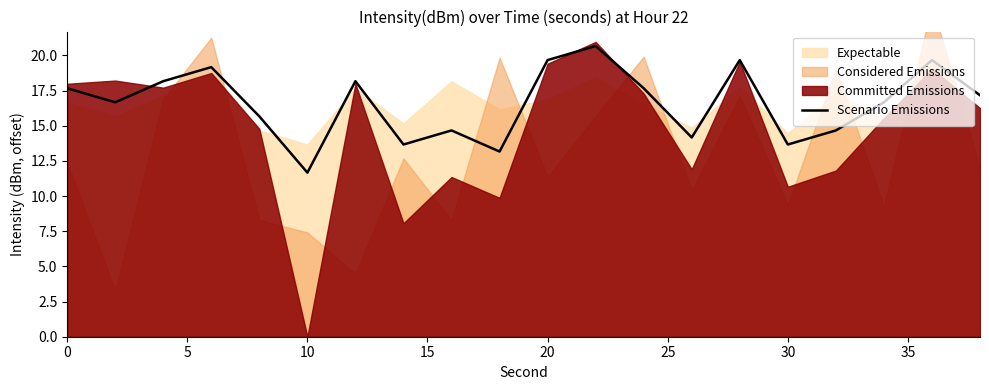

How many lines are shown in the chart?

1